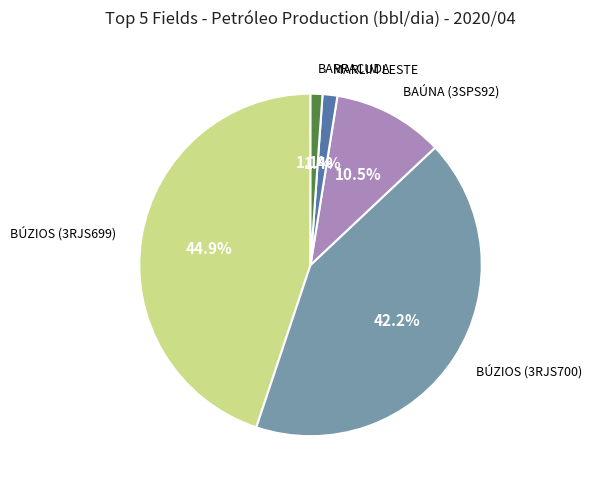

Does any single category account for the majority?

No